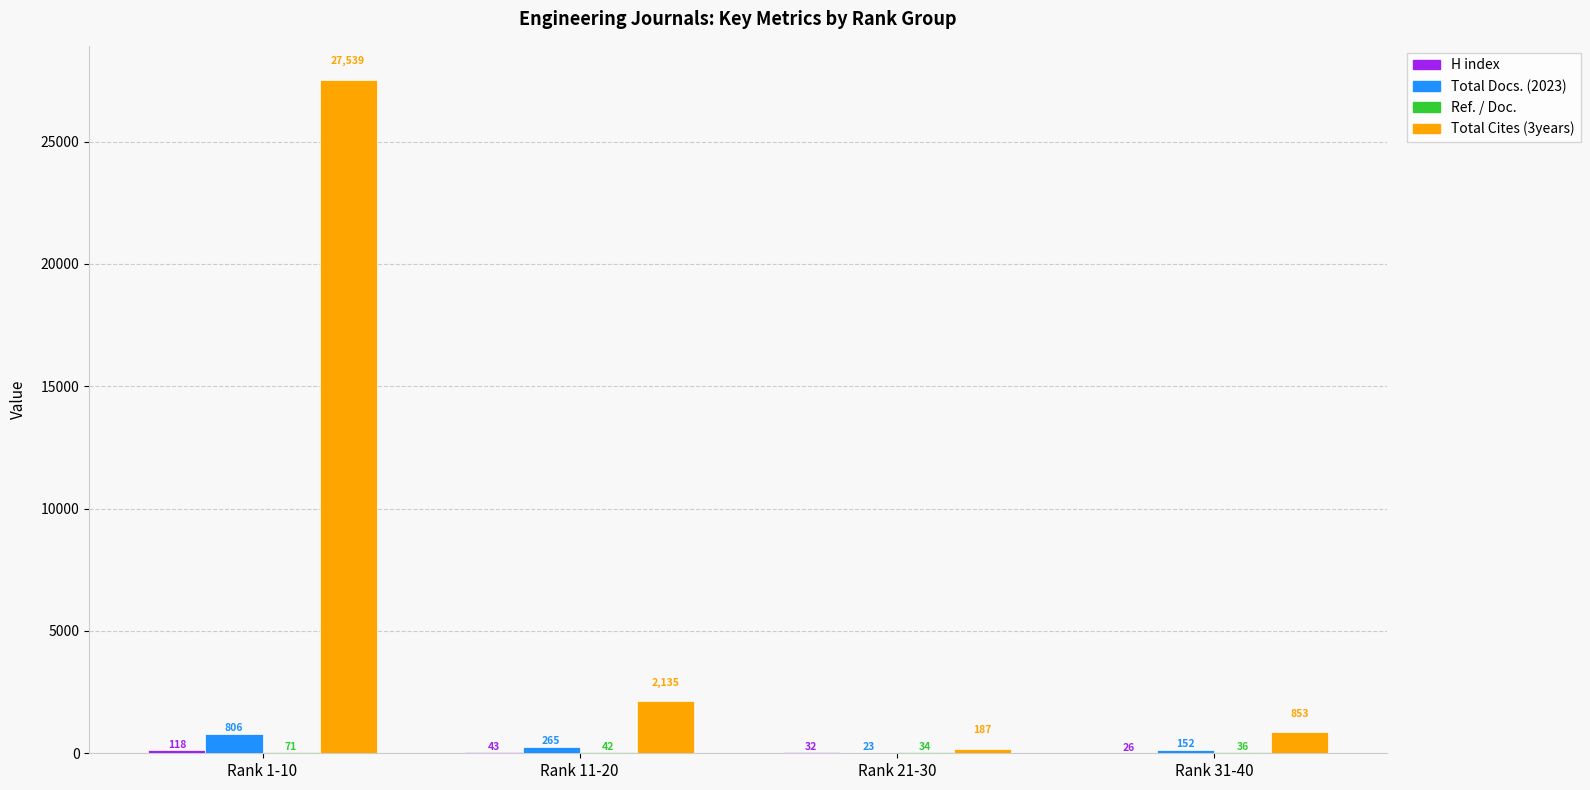

Count the number of categories in the chart.

4